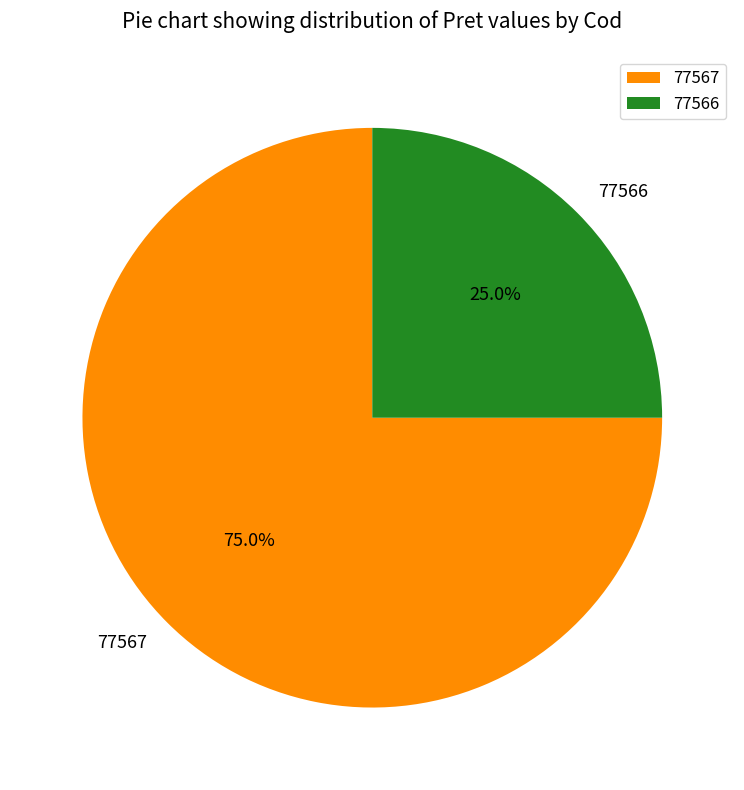

Is 77567 the majority of the pie?

Yes